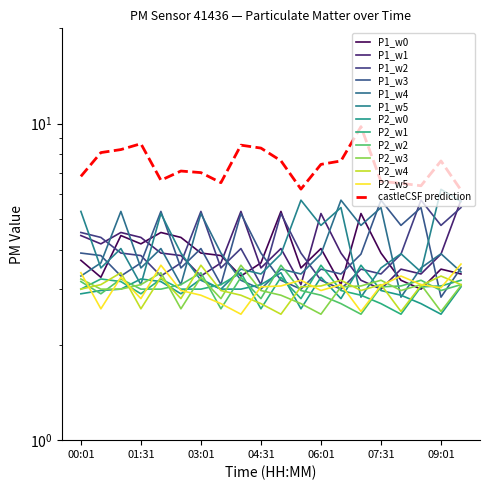

True or false: P2_00 has a value of 4.5 at 07:31.

False